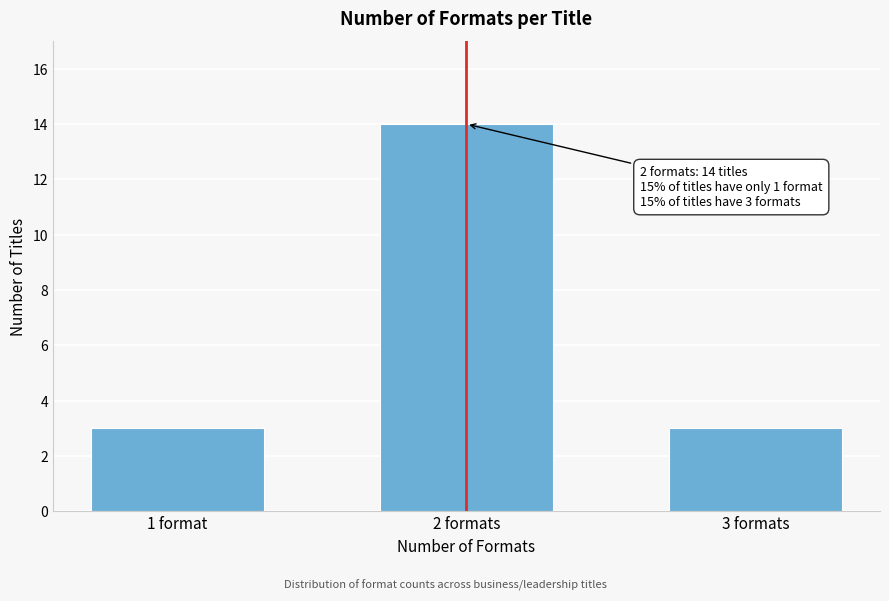

Reading right to left, list all the values displayed in this chart.

3 formats=3	2 formats=14	1 format=3